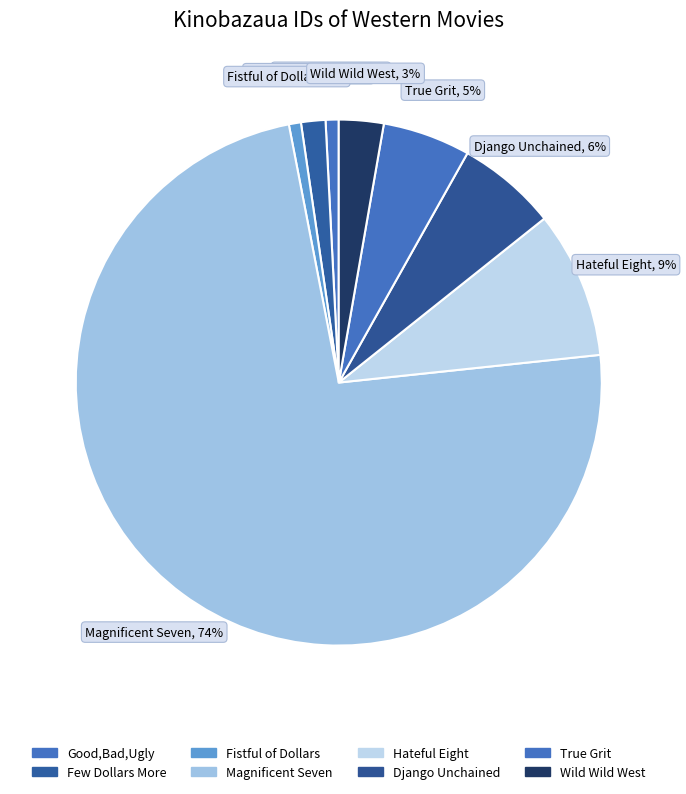

Count the number of slices in the pie.

8